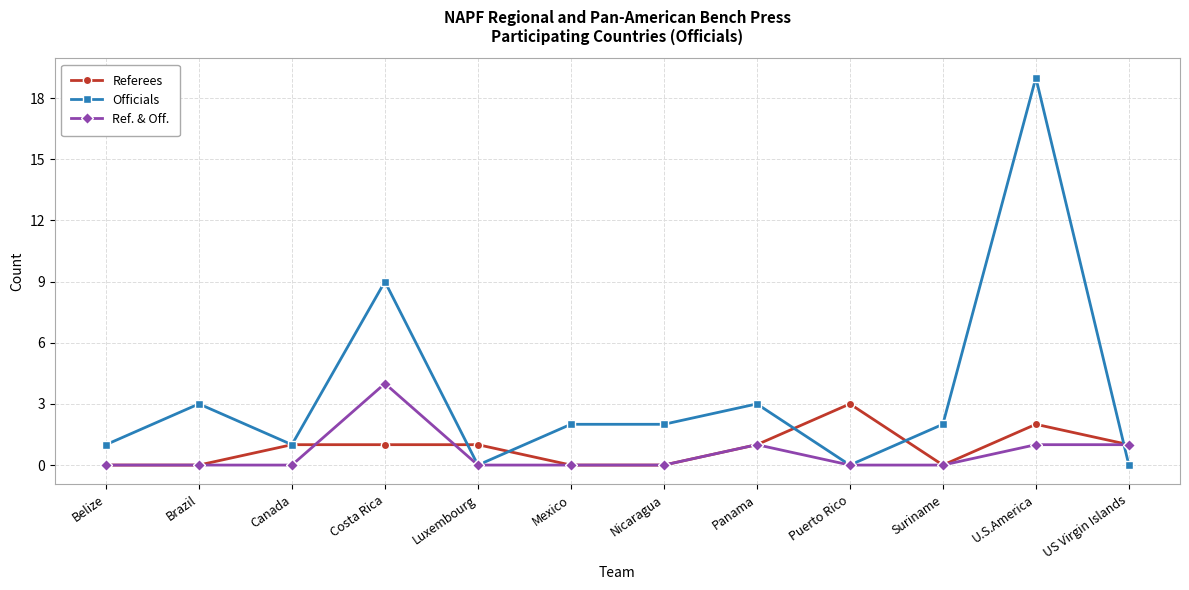

The value of Officials at Mexico is 3. True or false?

False